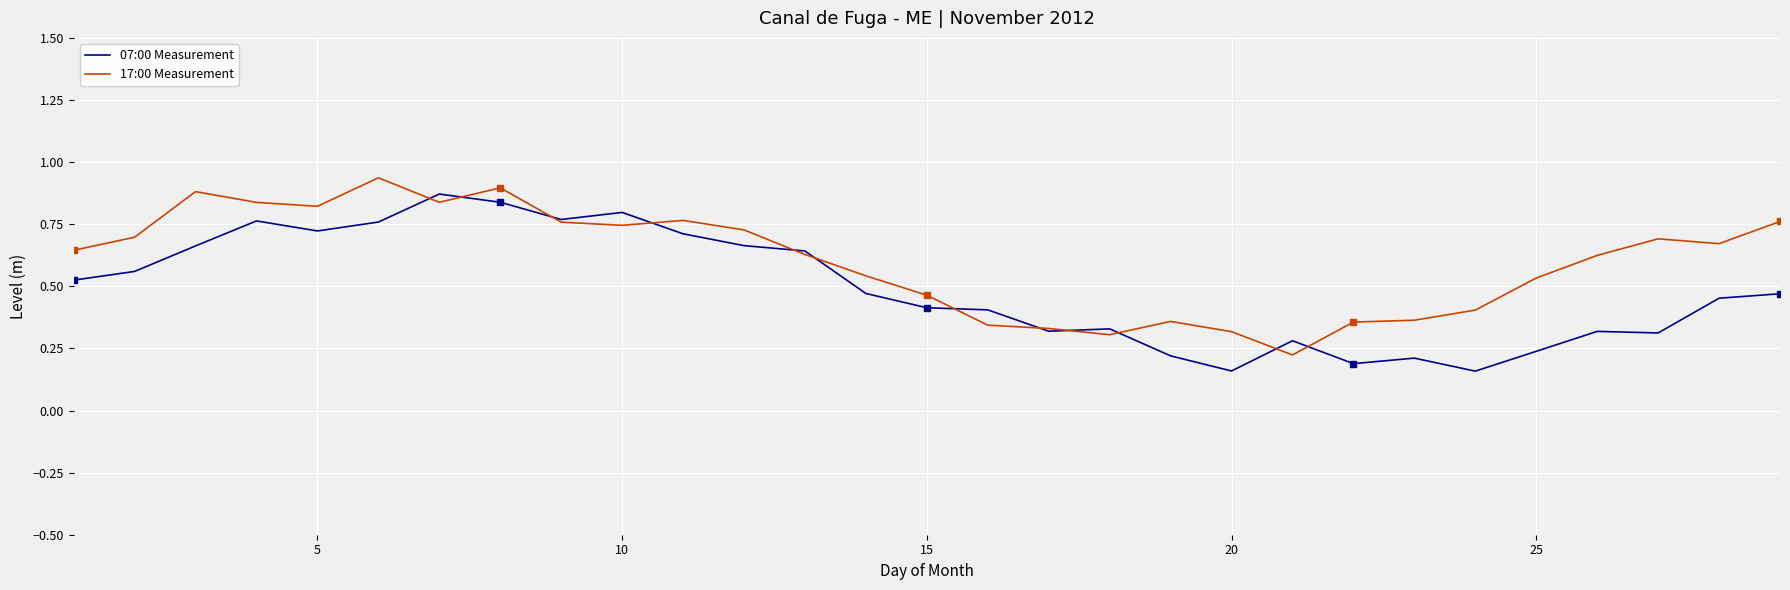

How many distinct data groups are displayed?

2